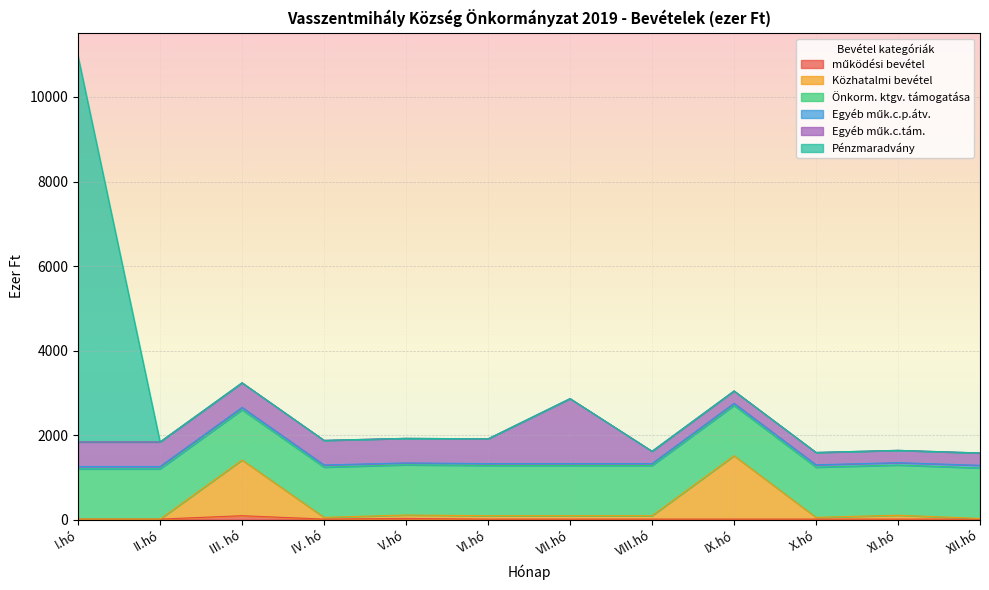

Is it true that működési bevétel equals 14 at XII.hó?

True